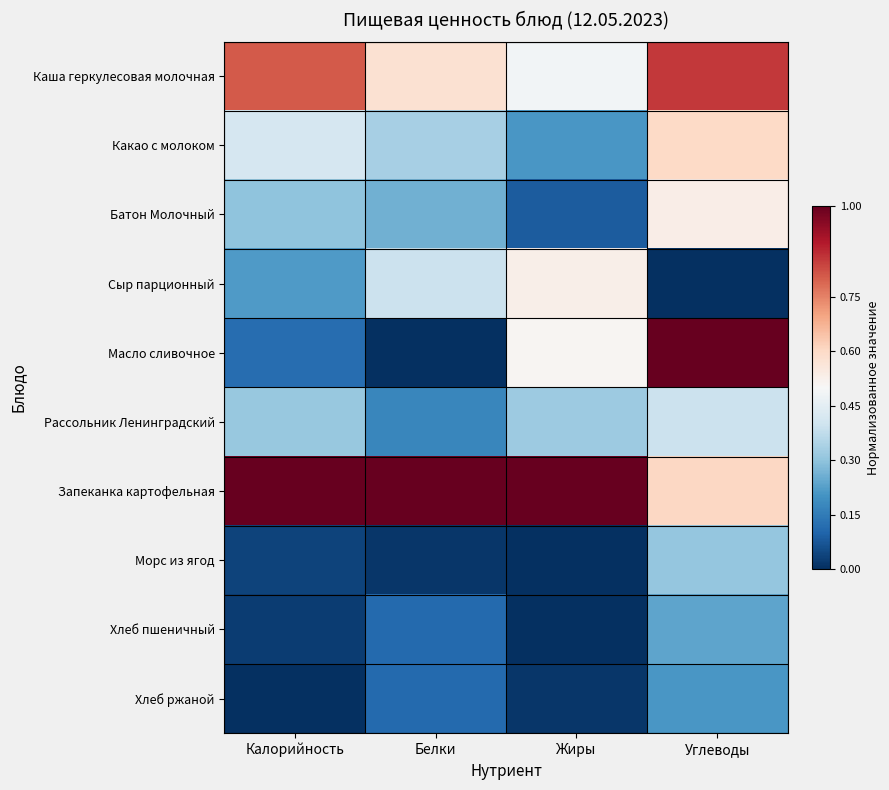

Count the number of data series in this chart.

10